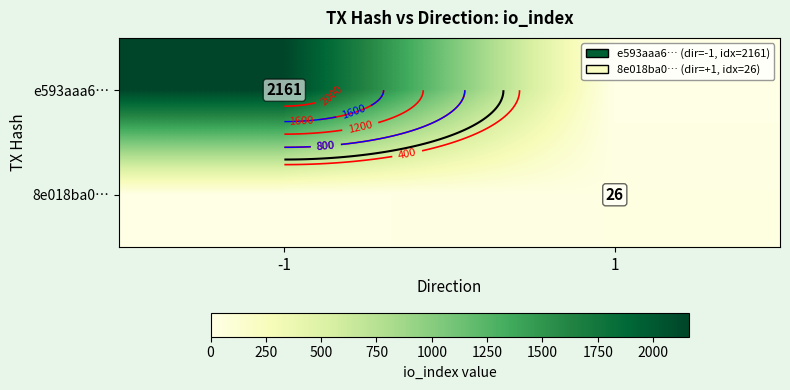

List the series in order of their peak value, lowest first.

8e018ba0…, e593aaa6…